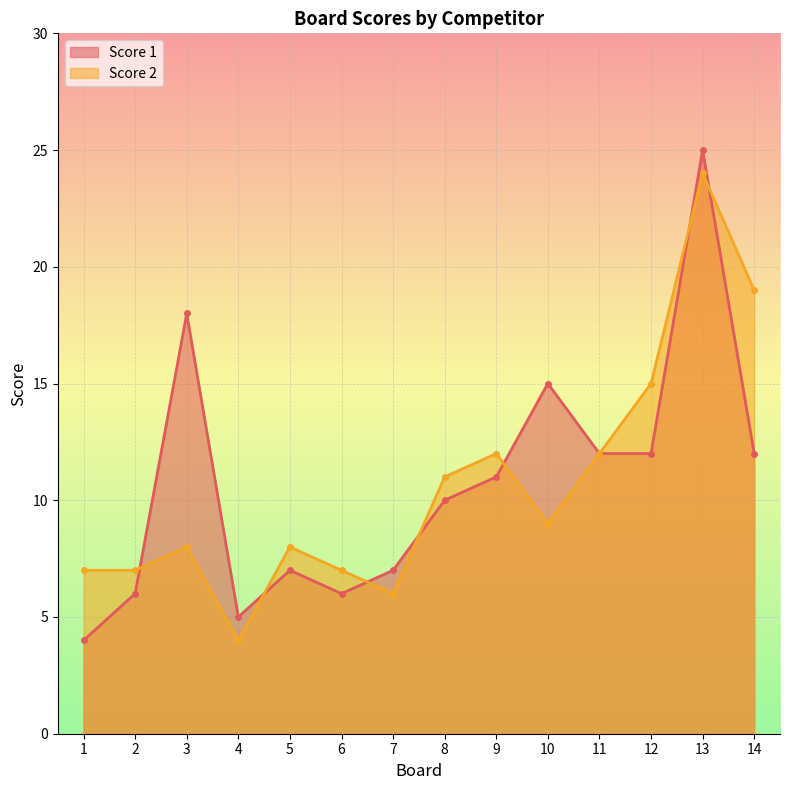

How many data points does each series have?

14